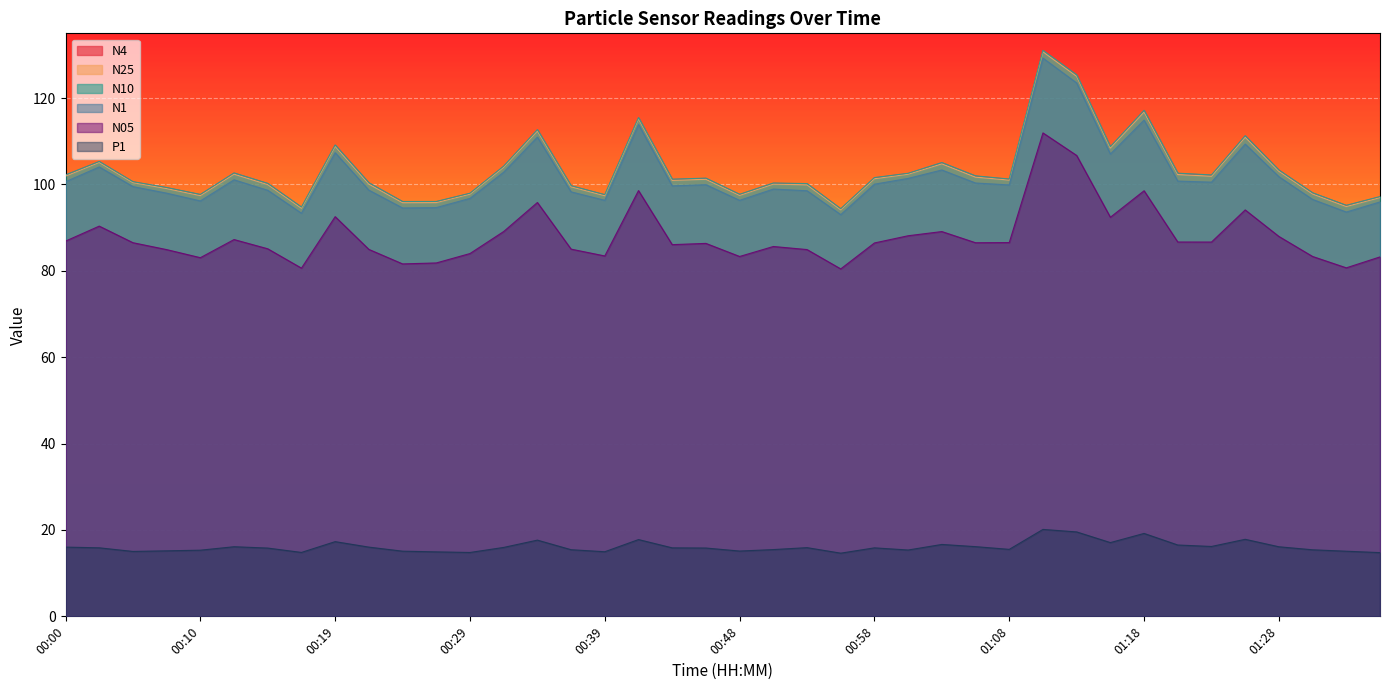

How many interior local valleys does the N1 series have?

11